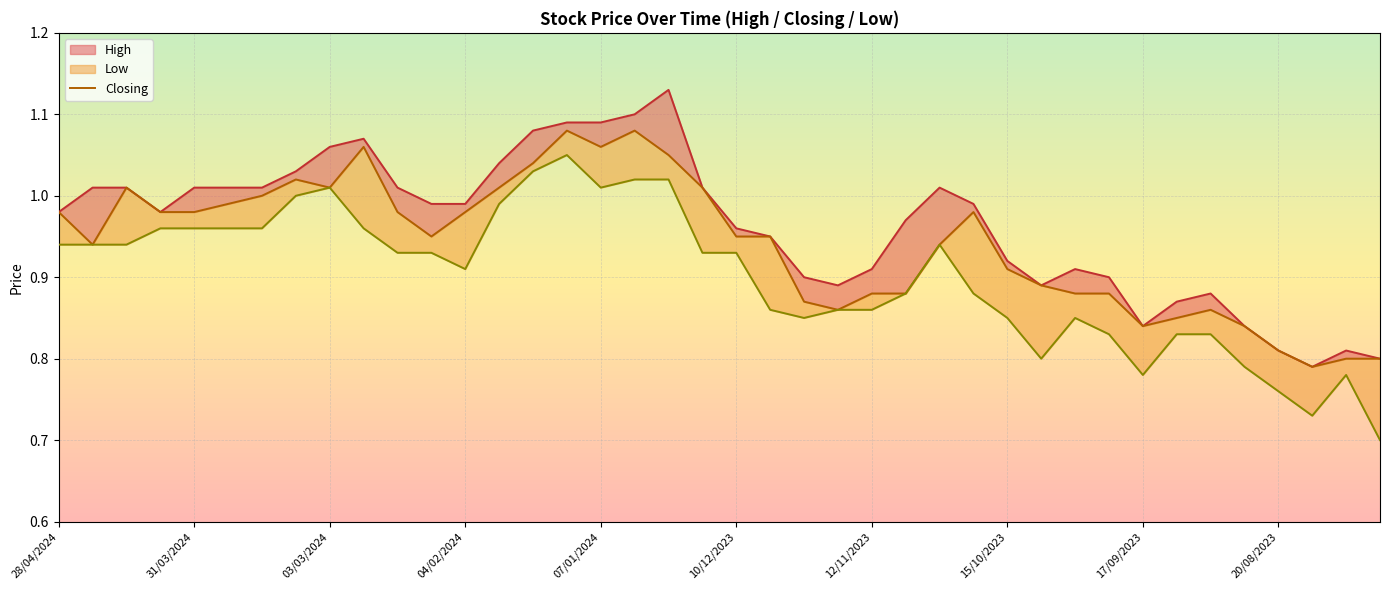

True or false: the data shows 0.8 at 38.

True